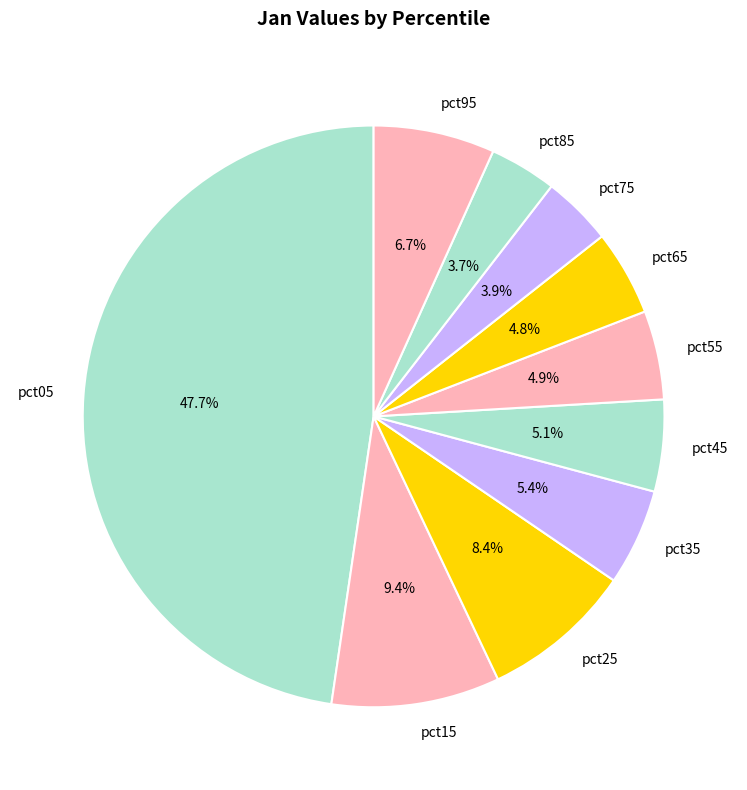

How many segments does this pie chart have?

10